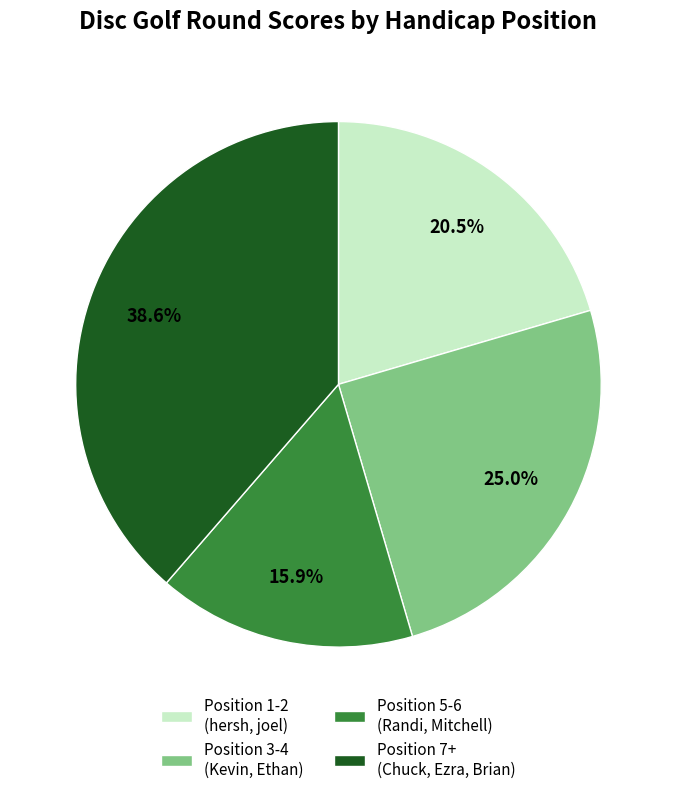

Approximately how many times larger is the value at Position 1-2 (hersh, joel) compared to Position 3-4 (Kevin, Ethan)?

0.8